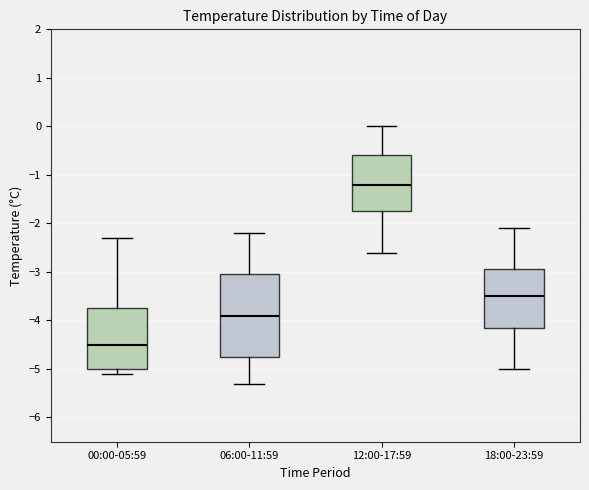

Reading left to right, read every box against the y-axis: the position of its median line, the range the box covers, and the ends of its whiskers. The values are not printed on the chart, so give them approximately, as read against the axis.

00:00-05:59: median -4.5, box -5.0 to -3.7, whiskers -5.1 to -2.3
06:00-11:59: median -3.9, box -4.7 to -3.0, whiskers -5.3 to -2.2
12:00-17:59: median -1.2, box -1.7 to -0.6, whiskers -2.6 to 0.0
18:00-23:59: median -3.5, box -4.1 to -2.9, whiskers -5.0 to -2.1